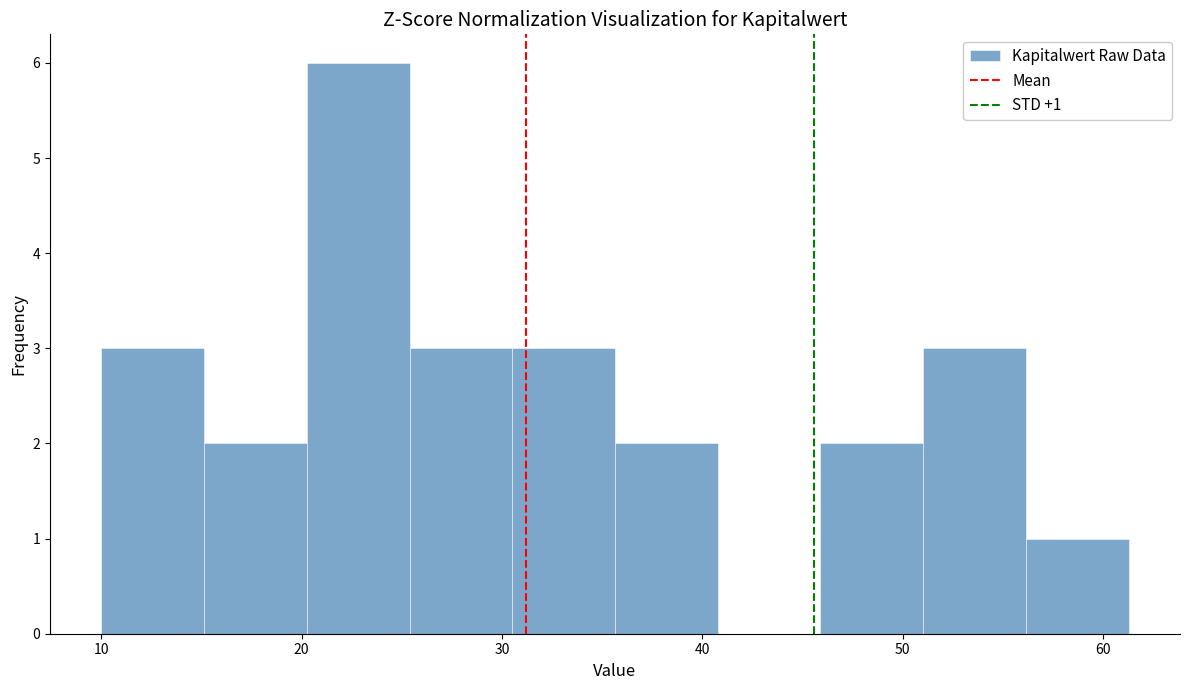

Which range on the x-axis has the tallest bar?

20 to 25